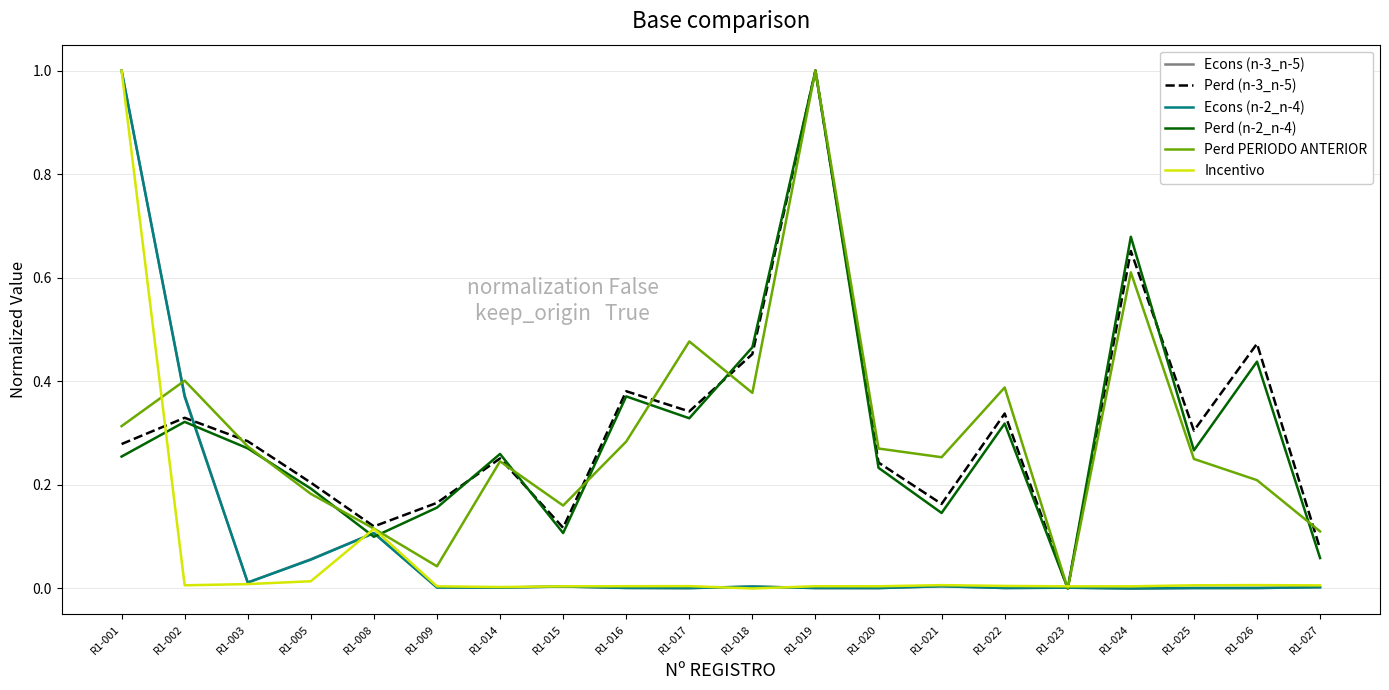

At which label does Perd (n-2_n-4) reach its minimum?

R1-023